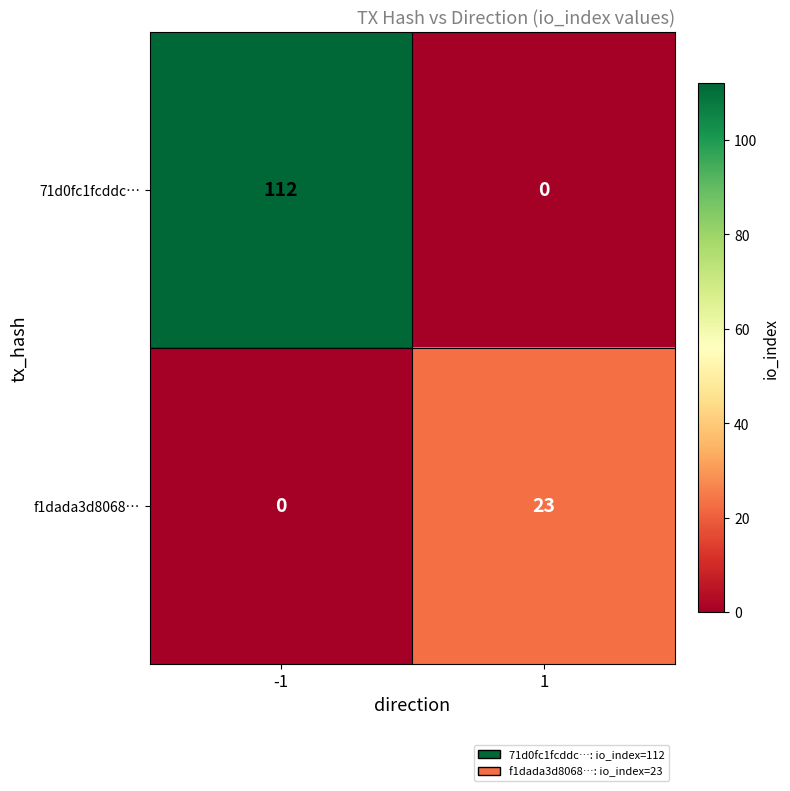

What is the difference between the f1dada3d8068… values at 1 and -1?

23